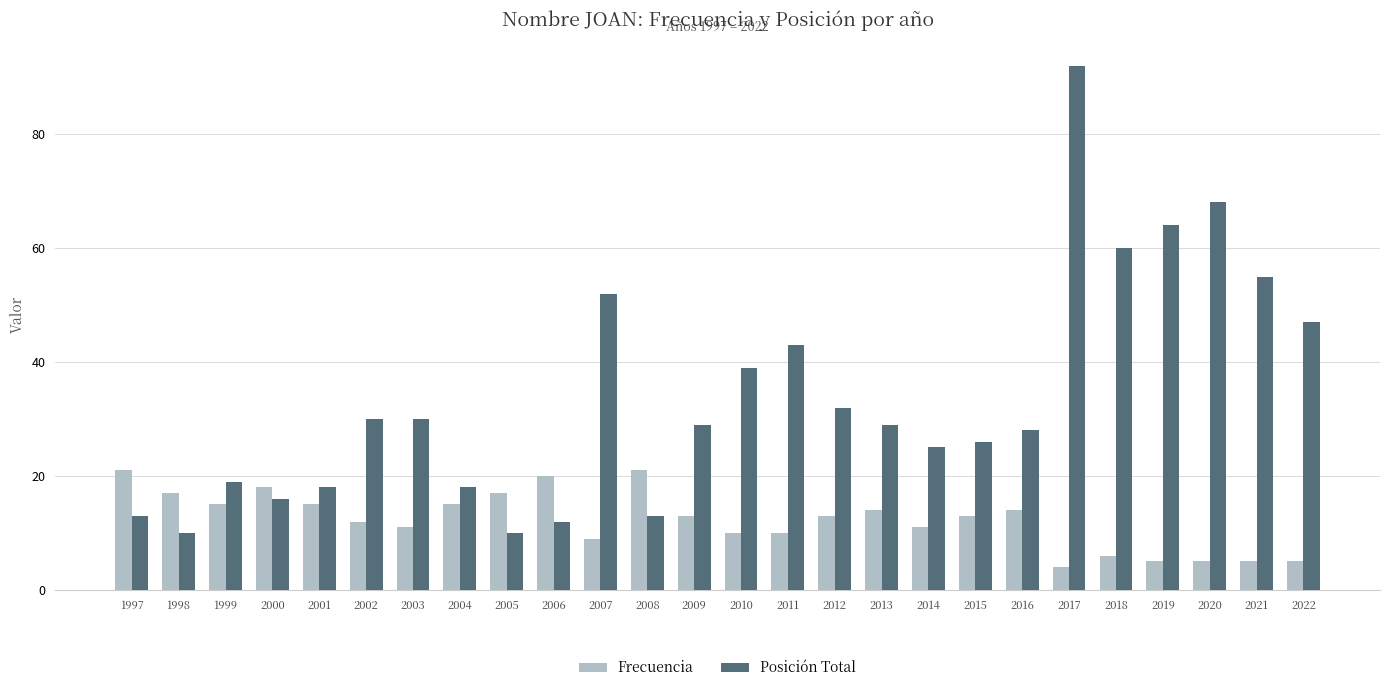

What is the spread (max minus min) of values at 1998?

7